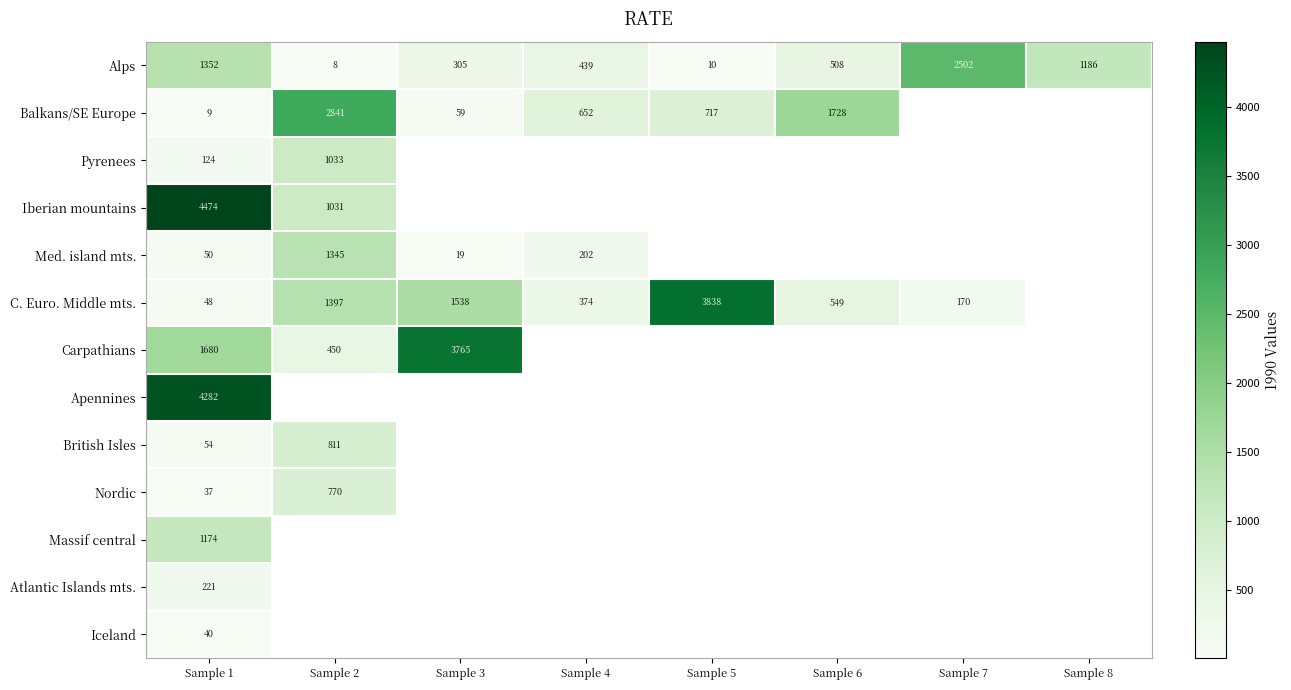

True or false: Pyrenees has a value of 1033 at Sample 2.

True